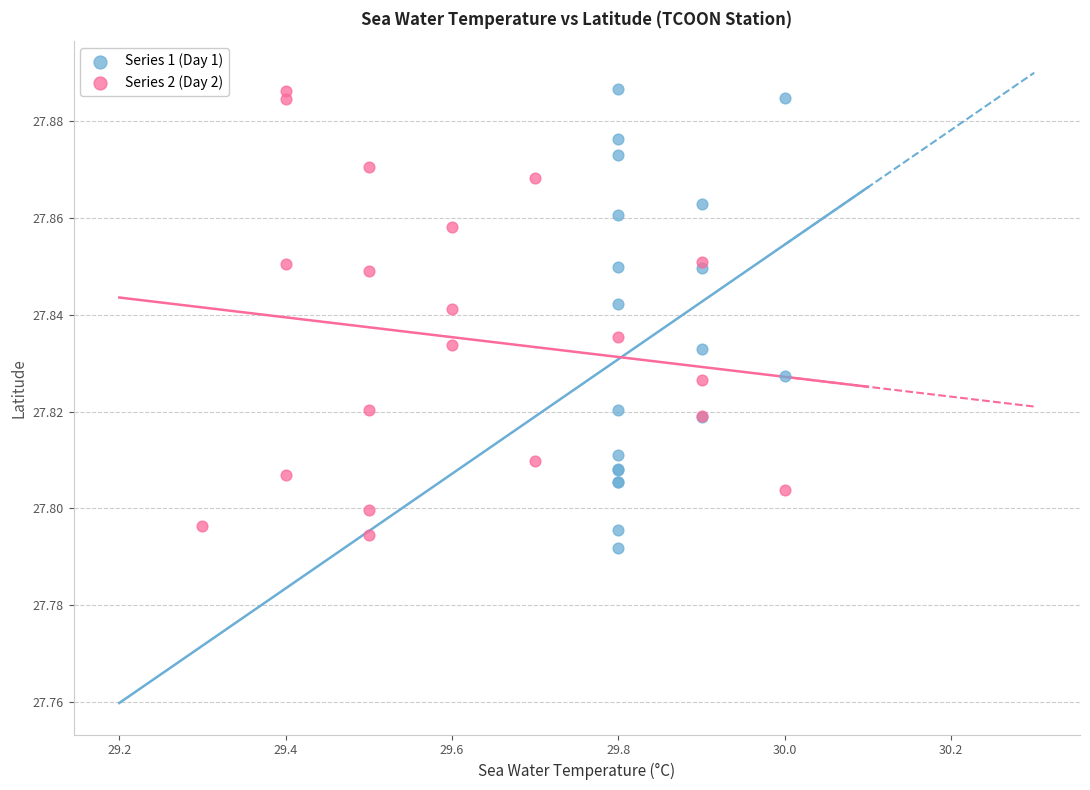

What are all the series names shown in the legend?

Series 1 (Day 1), Series 2 (Day 2)